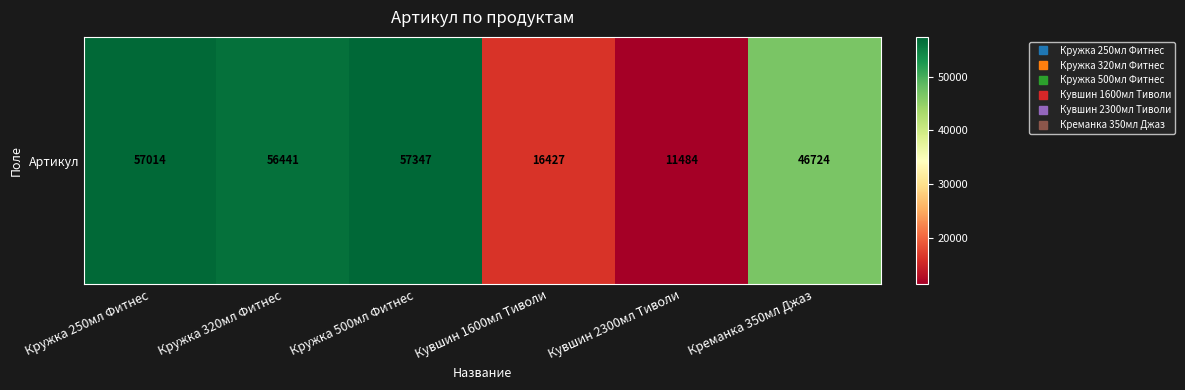

How many data points are above 56441?

2